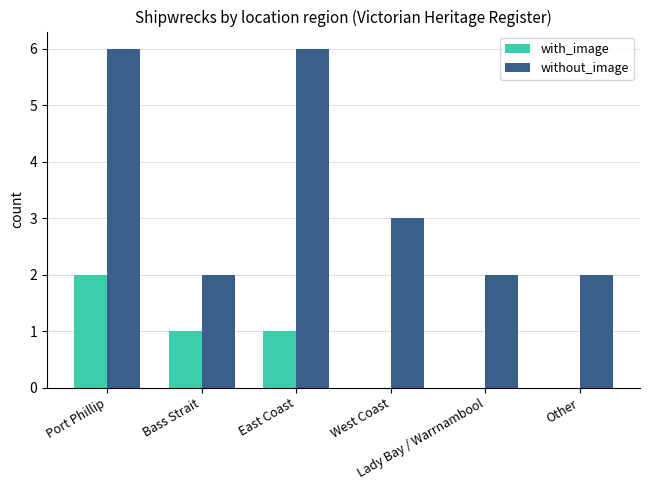

Which series has the largest total across all categories?

without_image